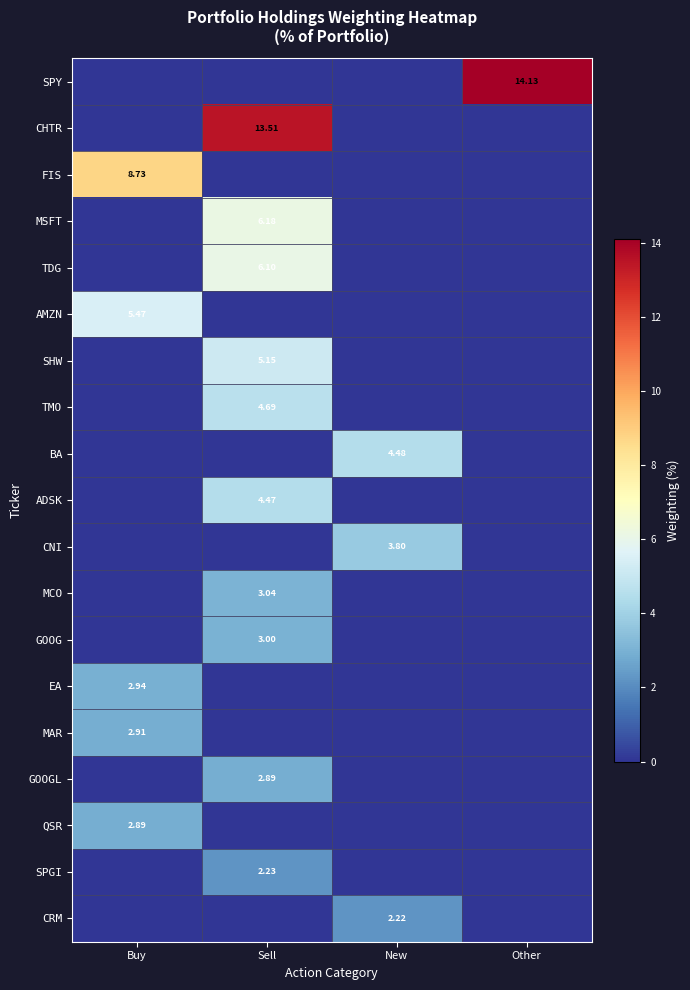

Count the BA values in the range 0 to 4.

3